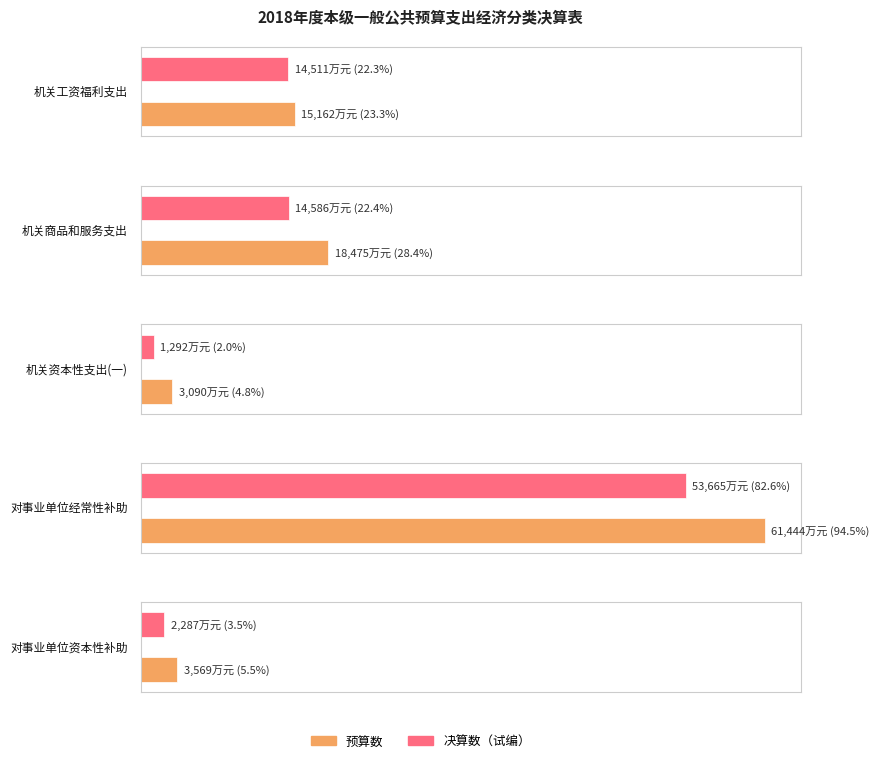

Which series has the widest spread of values?

预算数